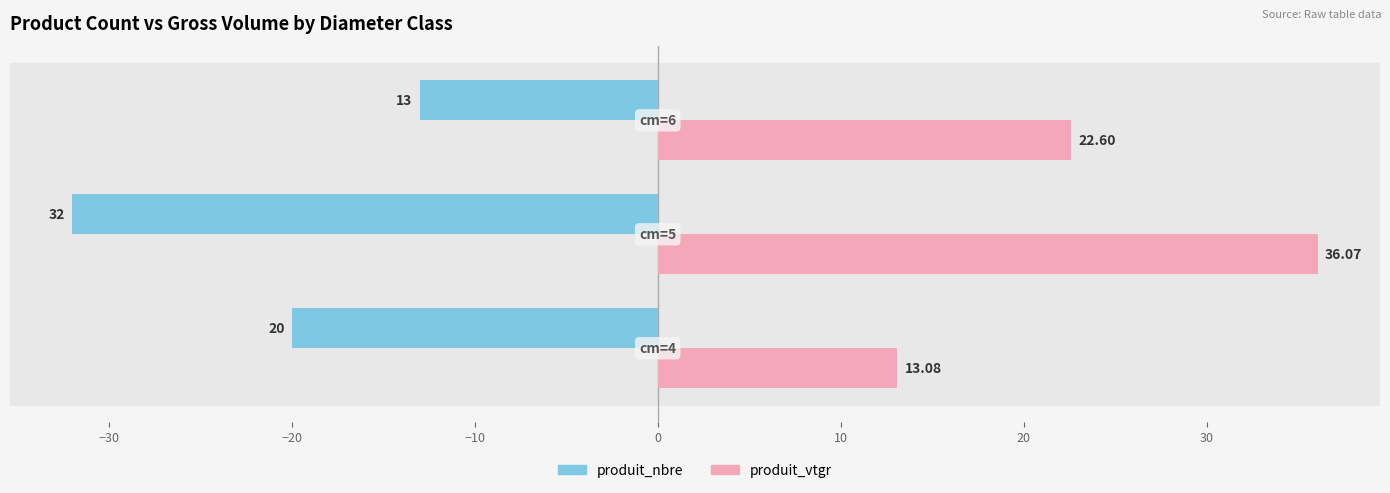

Which series has the largest total across all categories?

produit_vtgr